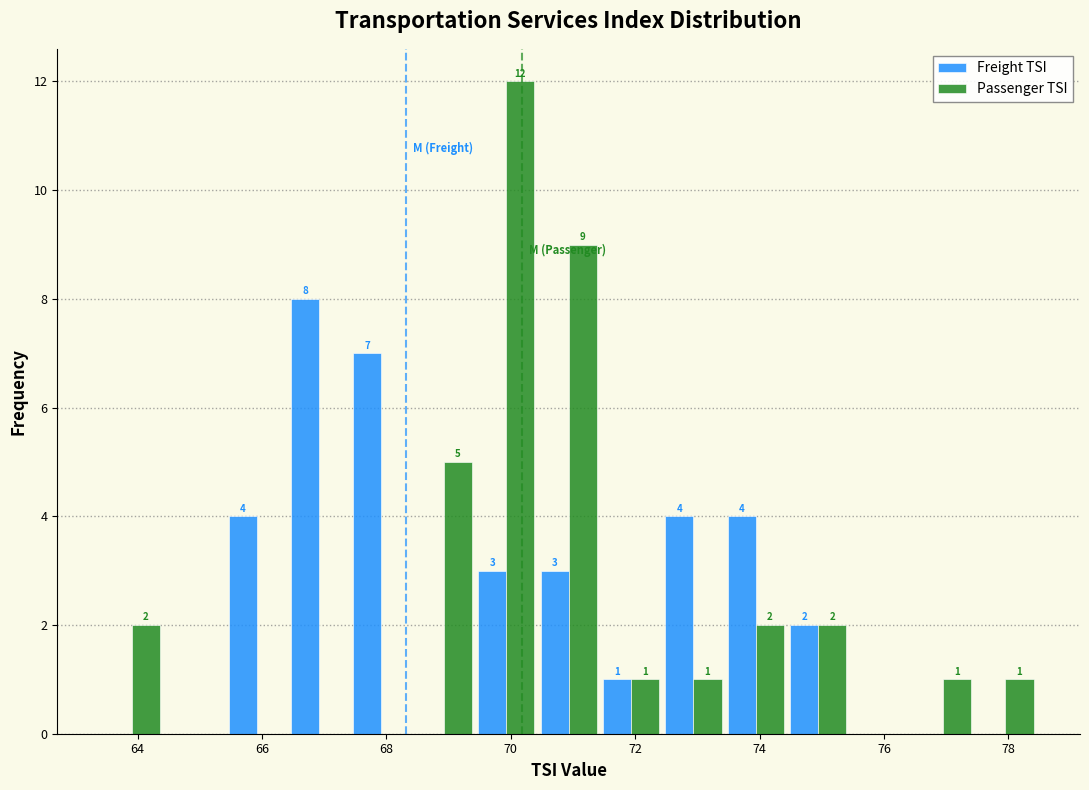

In the Freight TSI series, which range on the x-axis has the tallest bar?

66.4 to 67.4